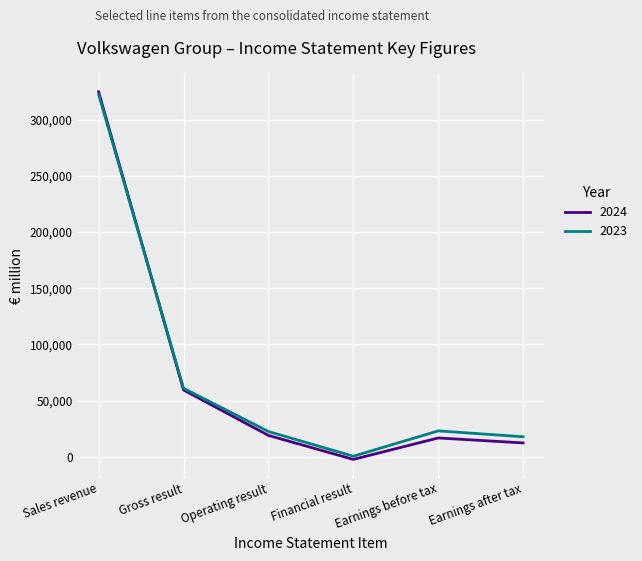

What is the greatest value displayed?

324656